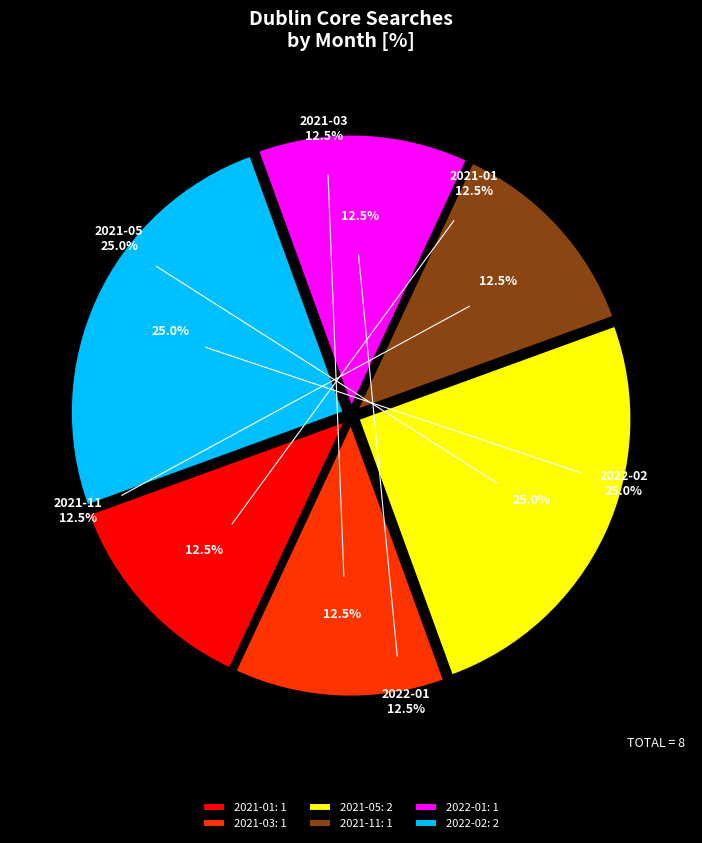

Which category has the biggest portion of the pie?

2021-05